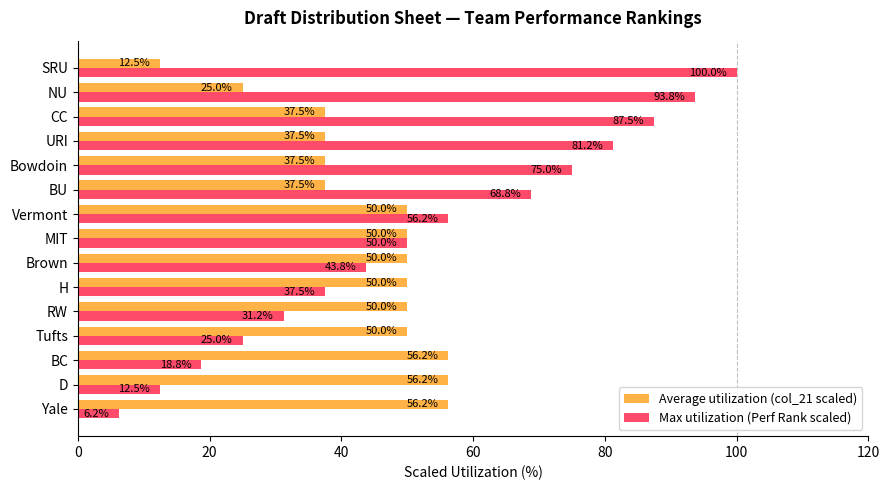

What is the maximum value shown in the chart?

100.0